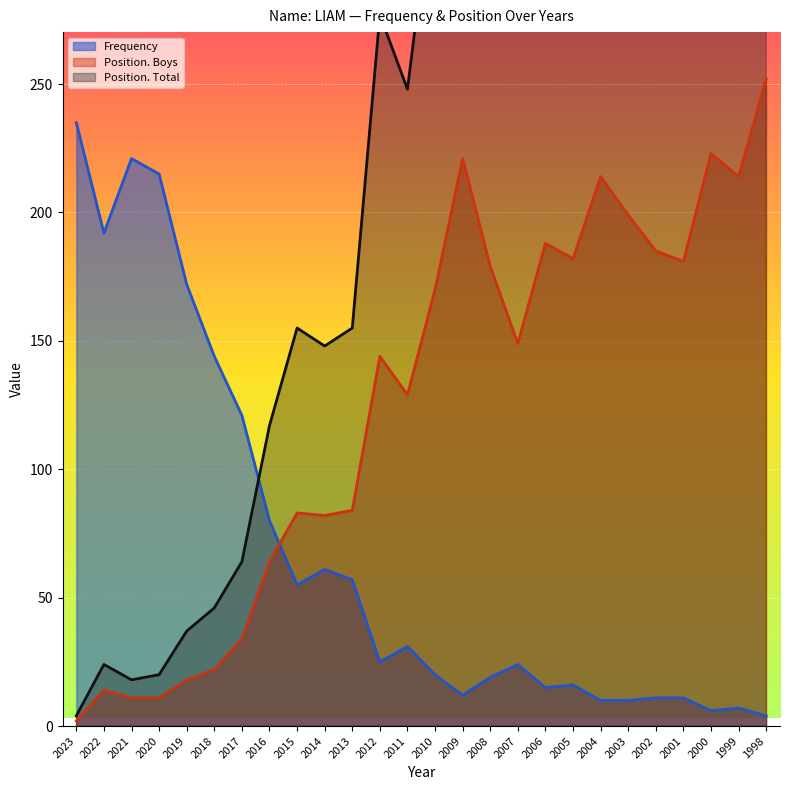

What is the minimum value for Frequency?

4